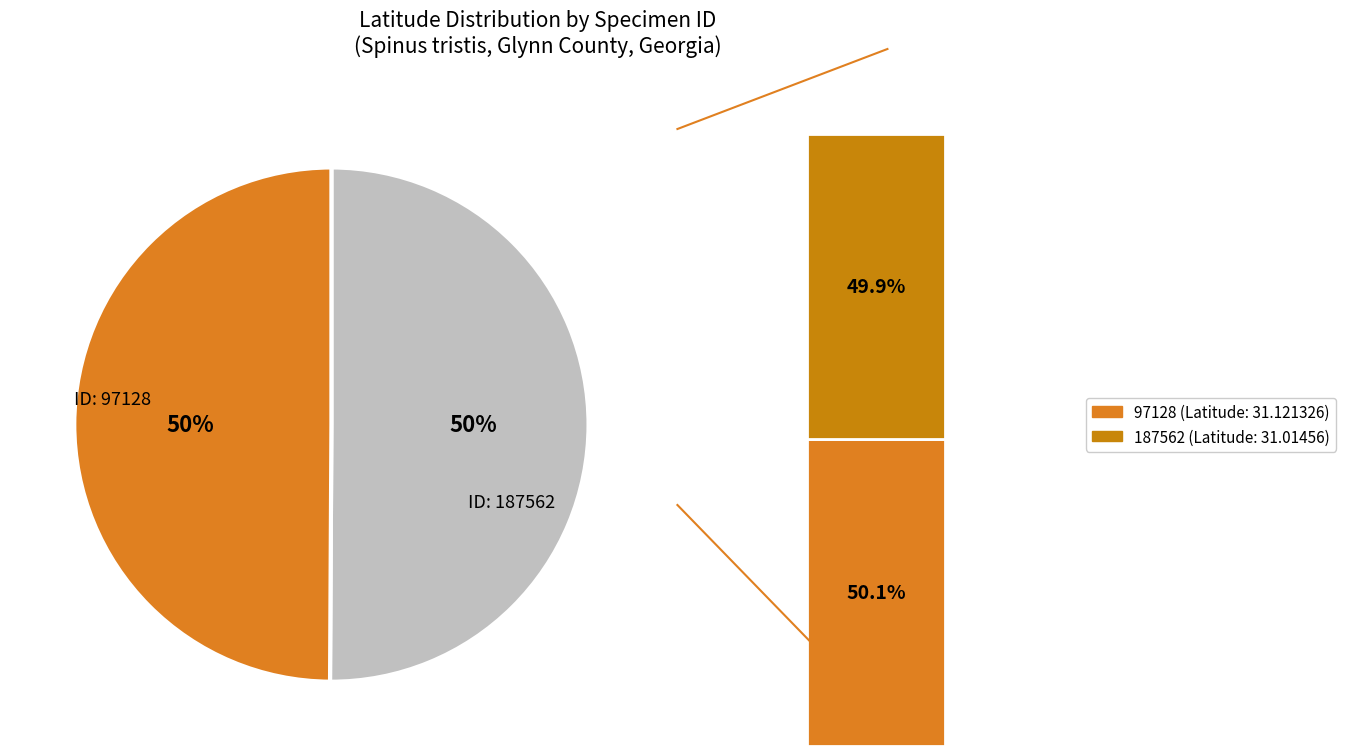

Does 187562 represent more than half of the total?

No